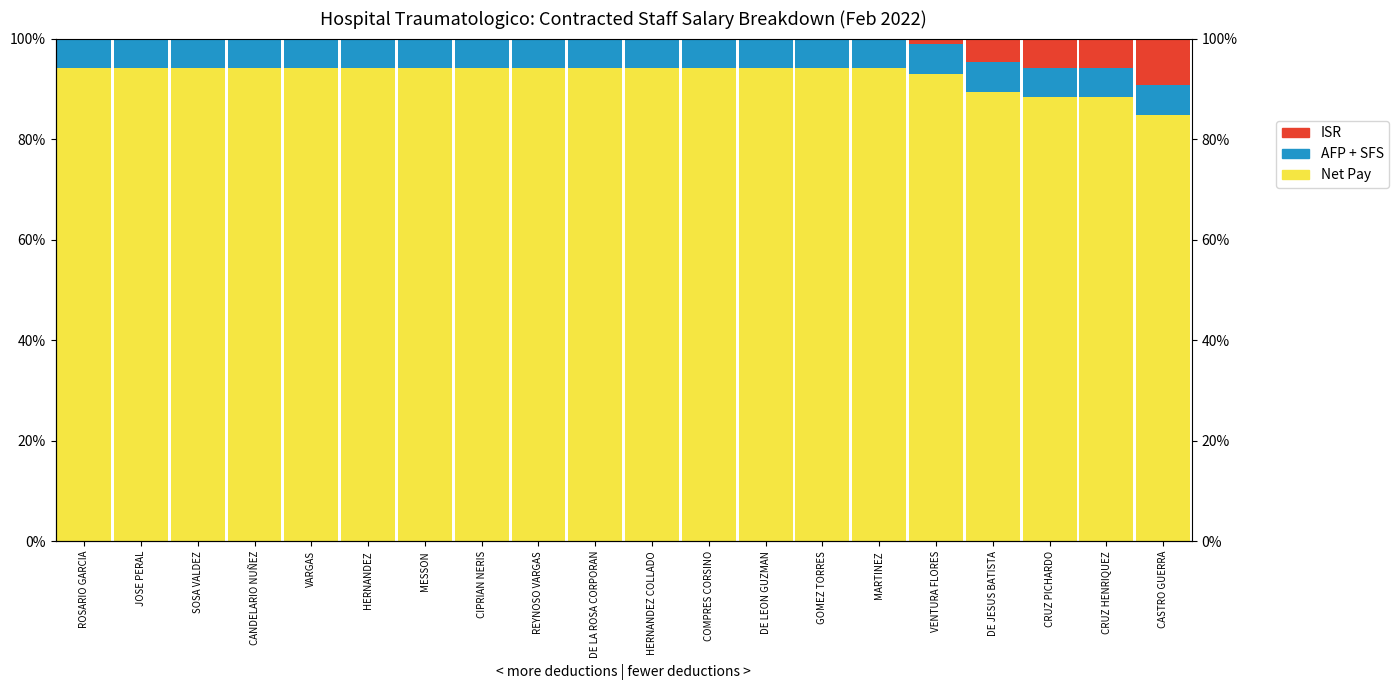

Reading left to right, transcribe all the data shown in this chart.

Net Pay: ROSARIO GARCIA=94.1	JOSE PERAL=94.1	SOSA VALDEZ=94.1	CANDELARIO NUÑEZ=94.1	VARGAS=94.1	HERNANDEZ=94.1	MESSON=94.1	CIPRIAN NERIS=94.1	REYNOSO VARGAS=94.1	DE LA ROSA CORPORAN=94.1	HERNANDEZ COLLADO=94.1	COMPRES CORSINO=94.1	DE LEON GUZMAN=94.1	GOMEZ TORRES=94.1	MARTINEZ=94.1	VENTURA FLORES=93.0	DE JESUS BATISTA=89.4	CRUZ PICHARDO=88.3	CRUZ HENRIQUEZ=88.3	CASTRO GUERRA=84.8
AFP + SFS: ROSARIO GARCIA=5.9	JOSE PERAL=5.9	SOSA VALDEZ=5.9	CANDELARIO NUÑEZ=5.9	VARGAS=5.9	HERNANDEZ=5.9	MESSON=5.9	CIPRIAN NERIS=5.9	REYNOSO VARGAS=5.9	DE LA ROSA CORPORAN=5.9	HERNANDEZ COLLADO=5.9	COMPRES CORSINO=5.9	DE LEON GUZMAN=5.9	GOMEZ TORRES=5.9	MARTINEZ=5.9	VENTURA FLORES=5.9	DE JESUS BATISTA=5.9	CRUZ PICHARDO=5.9	CRUZ HENRIQUEZ=5.9	CASTRO GUERRA=5.9
ISR: ROSARIO GARCIA=0.0	JOSE PERAL=0.0	SOSA VALDEZ=0.0	CANDELARIO NUÑEZ=0.0	VARGAS=0.0	HERNANDEZ=0.0	MESSON=0.0	CIPRIAN NERIS=0.0	REYNOSO VARGAS=0.0	DE LA ROSA CORPORAN=0.0	HERNANDEZ COLLADO=0.0	COMPRES CORSINO=0.0	DE LEON GUZMAN=0.0	GOMEZ TORRES=0.0	MARTINEZ=0.0	VENTURA FLORES=1.1	DE JESUS BATISTA=4.7	CRUZ PICHARDO=5.8	CRUZ HENRIQUEZ=5.8	CASTRO GUERRA=9.3